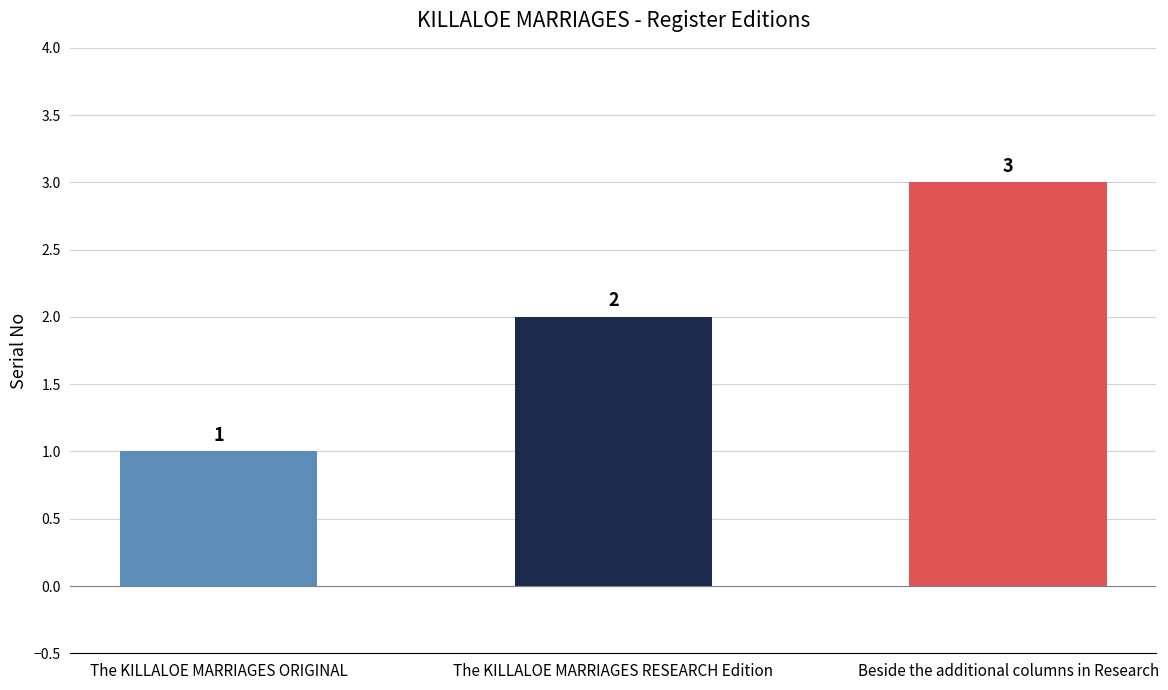

Rank the categories by value from lowest to highest.

The KILLALOE MARRIAGES ORIGINAL, The KILLALOE MARRIAGES RESEARCH Edition, Beside the additional columns in Research